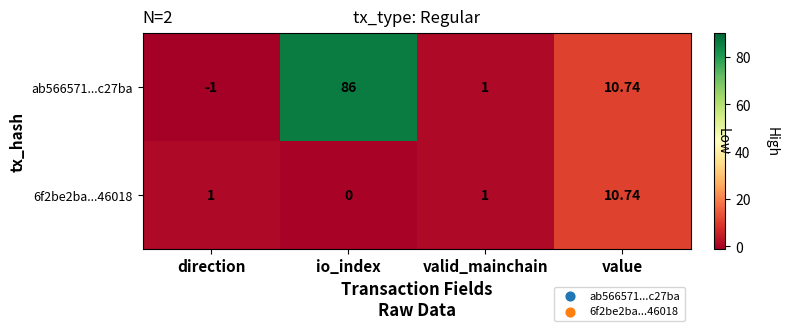

Where does the ab566571...c27ba series first go above 10?

io_index